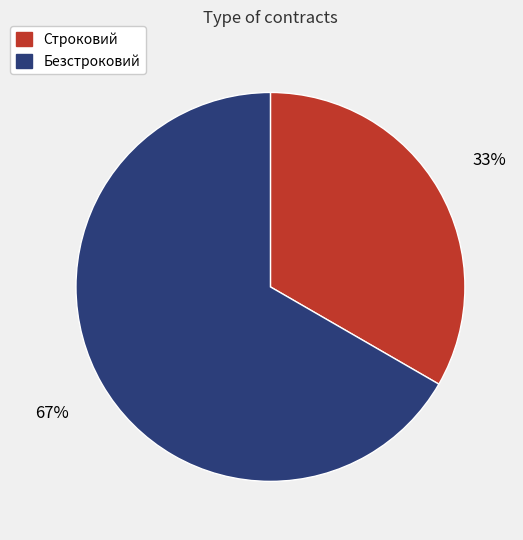

Which has a higher value, Безстроковий or Строковий?

Безстроковий